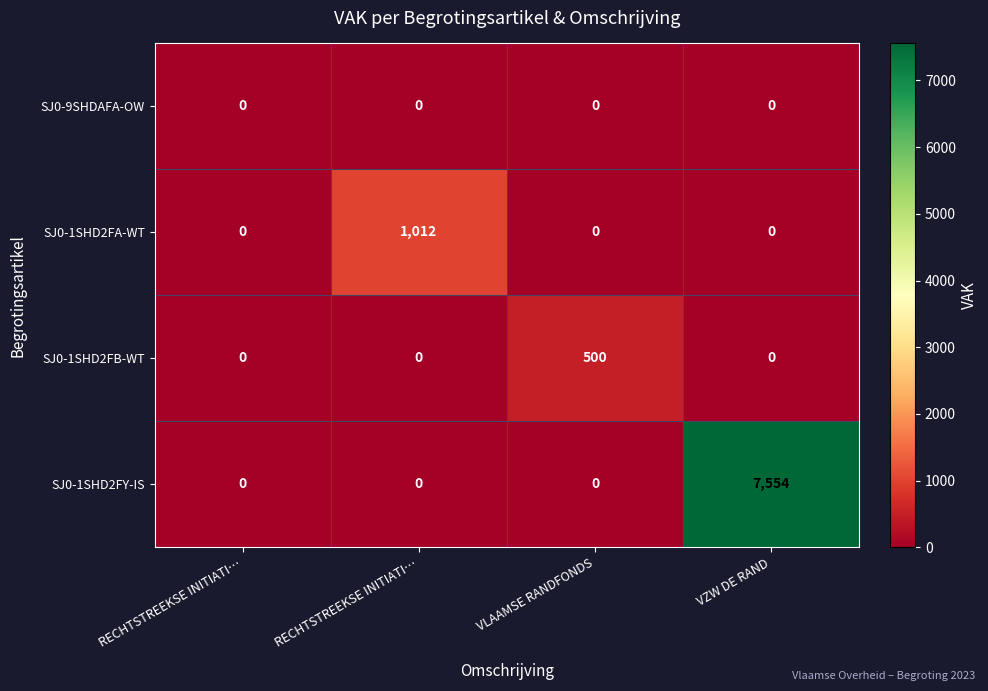

Reading left to right, transcribe all the data shown in this chart.

SJ0-9SHDAFA-OW: RECHTSTREEKSE INITIATI…=0	RECHTSTREEKSE INITIATI…=0	VLAAMSE RANDFONDS=0	VZW DE RAND=0
SJ0-1SHD2FA-WT: RECHTSTREEKSE INITIATI…=0	RECHTSTREEKSE INITIATI…=1012	VLAAMSE RANDFONDS=0	VZW DE RAND=0
SJ0-1SHD2FB-WT: RECHTSTREEKSE INITIATI…=0	RECHTSTREEKSE INITIATI…=0	VLAAMSE RANDFONDS=500	VZW DE RAND=0
SJ0-1SHD2FY-IS: RECHTSTREEKSE INITIATI…=0	RECHTSTREEKSE INITIATI…=0	VLAAMSE RANDFONDS=0	VZW DE RAND=7554